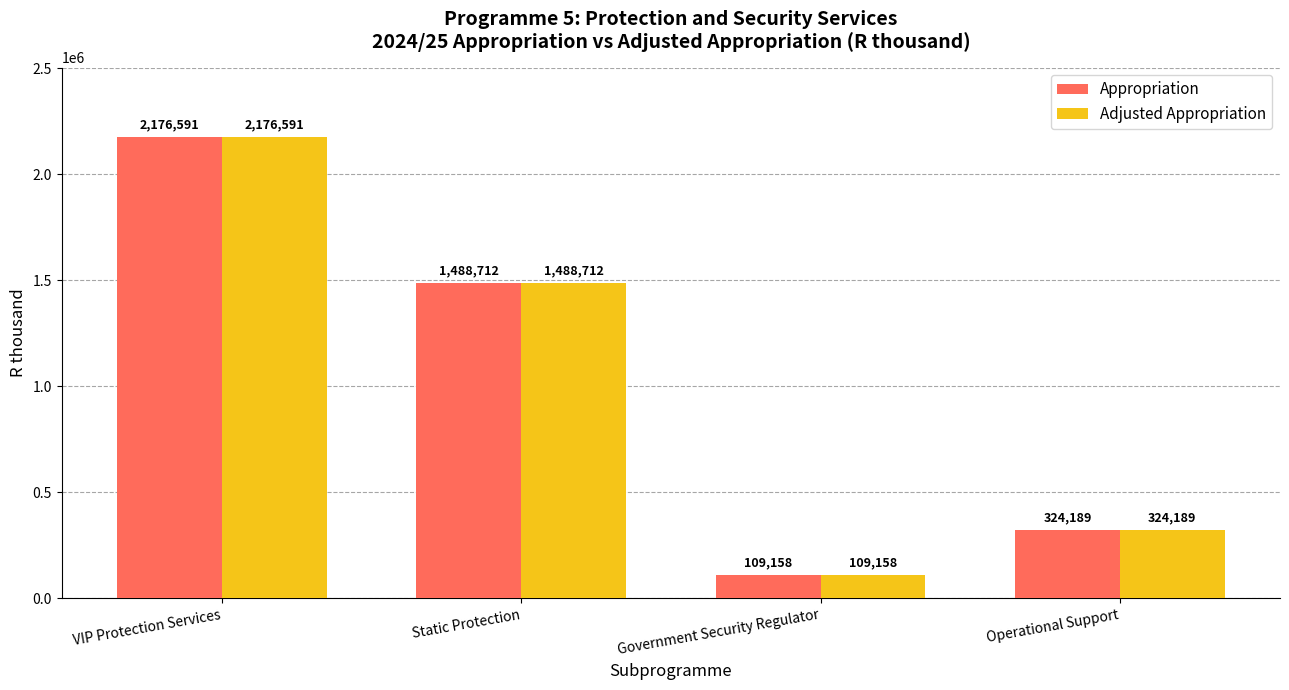

Count the number of data series in this chart.

2